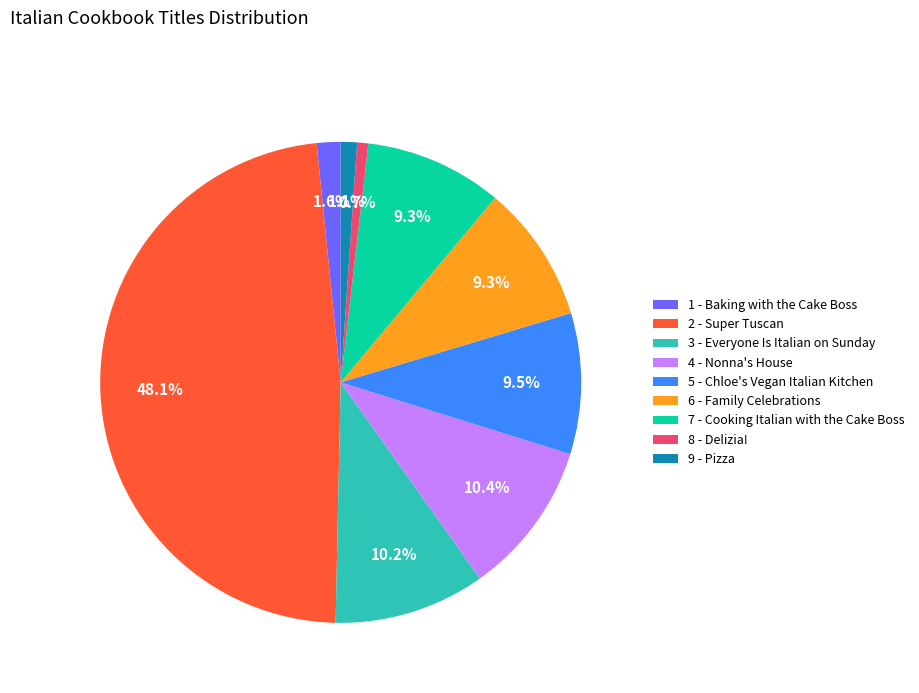

Count the number of slices in the pie.

9